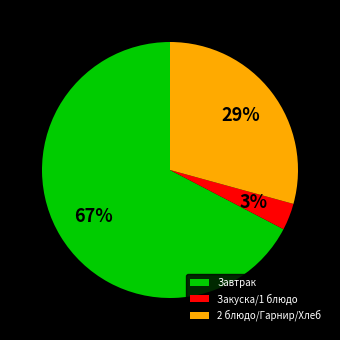

Count the number of slices in the pie.

3